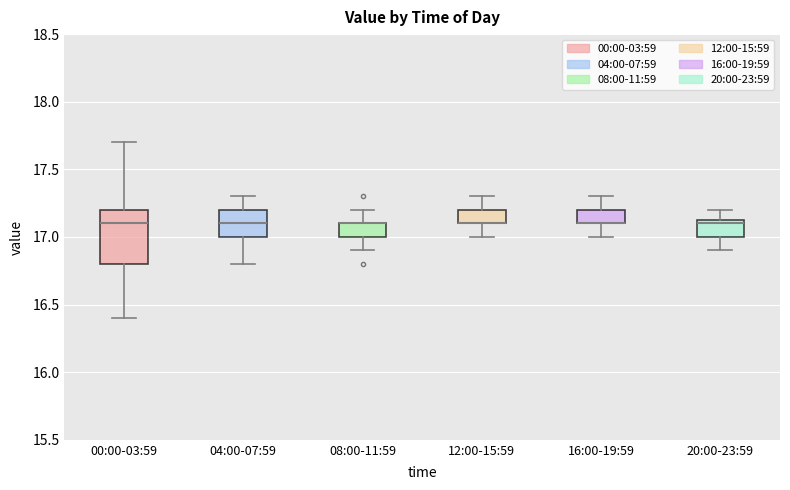

Reading left to right, read every box against the y-axis: the position of its median line, the range the box covers, and the ends of its whiskers. The values are not printed on the chart, so give them approximately, as read against the axis.

00:00-03:59: median 17.10, box 16.80 to 17.20, whiskers 16.40 to 17.70
04:00-07:59: median 17.10, box 17.00 to 17.20, whiskers 16.80 to 17.30
08:00-11:59: median 17.10 (drawn on the box's upper edge), box 17.00 to 17.10, whiskers 16.90 to 17.20
12:00-15:59: median 17.10 (drawn on the box's lower edge), box 17.10 to 17.20, whiskers 17.00 to 17.30
16:00-19:59: median 17.10 (drawn on the box's lower edge), box 17.10 to 17.20, whiskers 17.00 to 17.30
20:00-23:59: median 17.10, box 17.00 to 17.15, whiskers 16.90 to 17.20